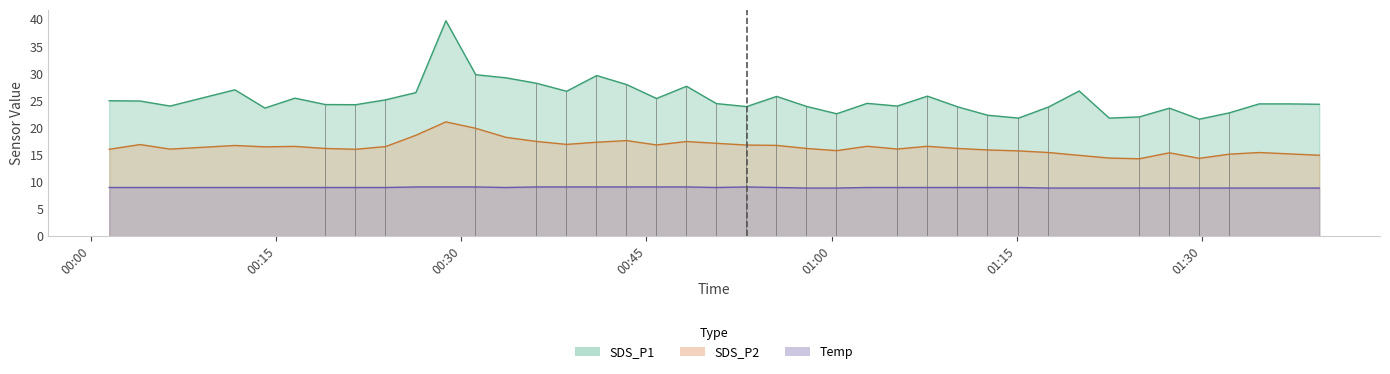

What position from the right is 2022/11/16 00:50:40?

21